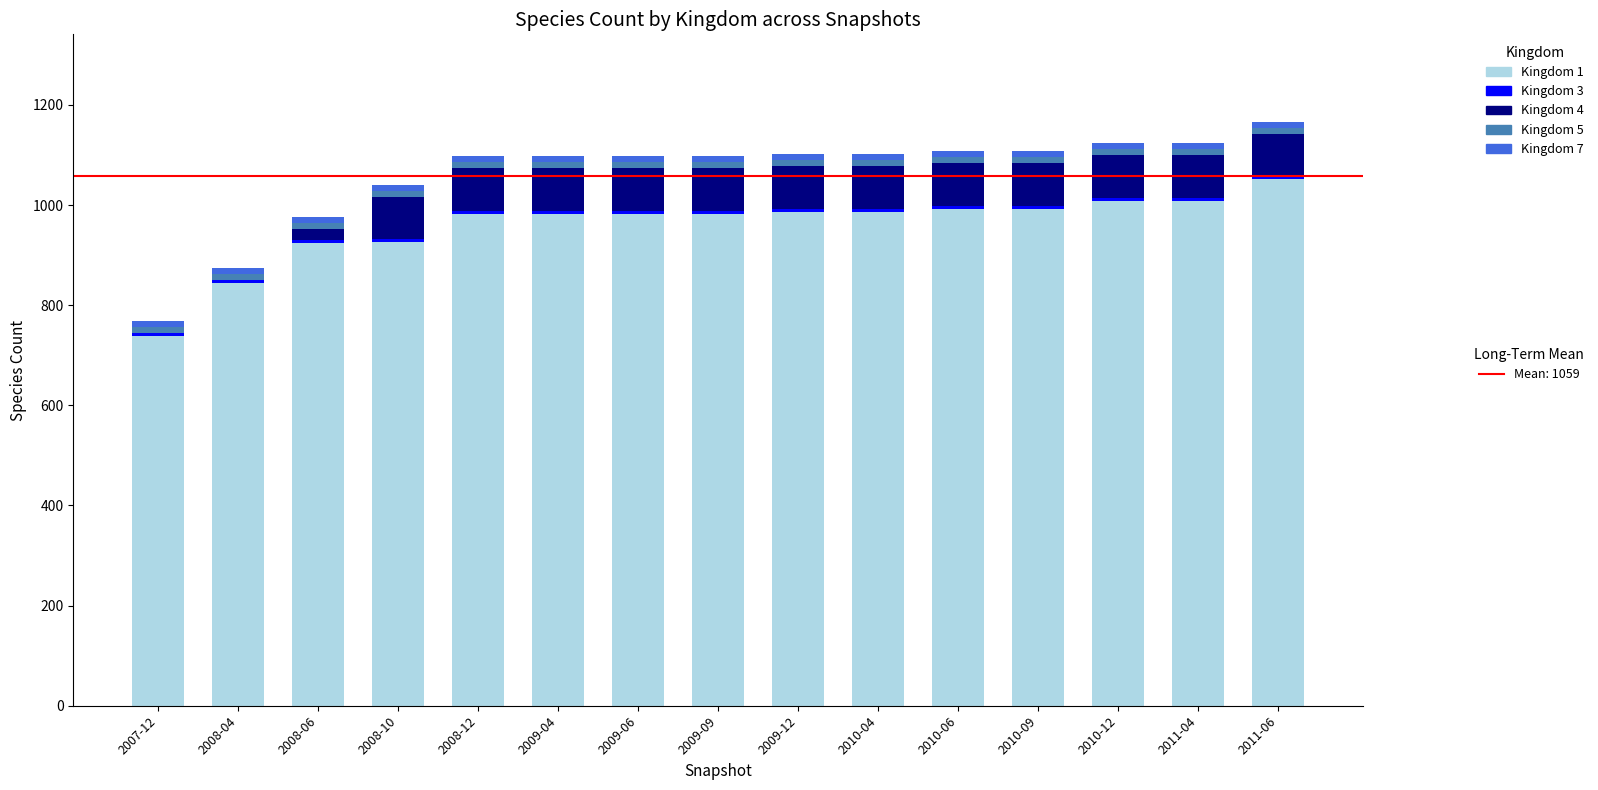

How many categories are shown in the chart?

15